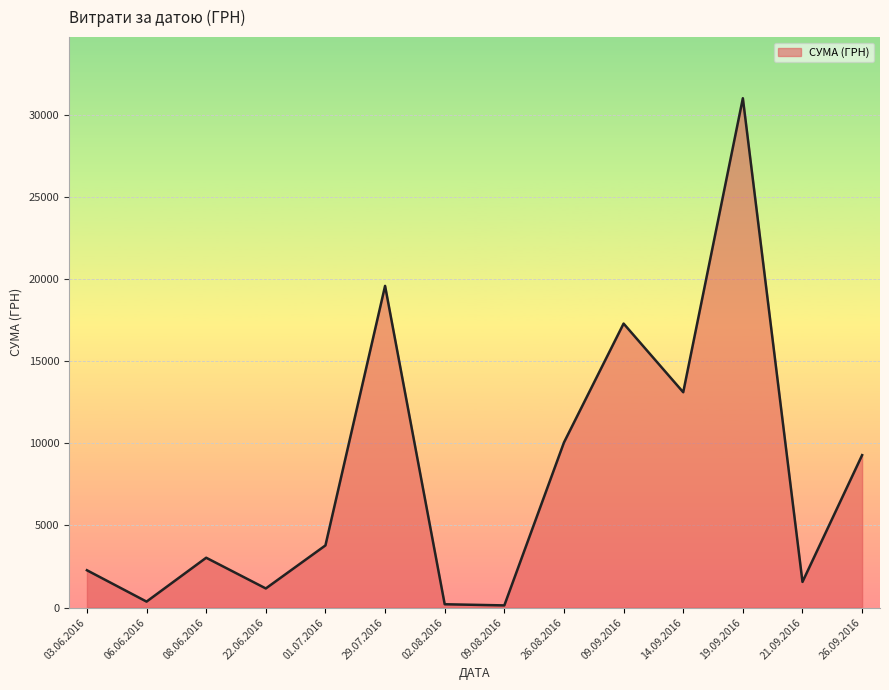

The value at 26.08.2016 is 6777.2. True or false?

False